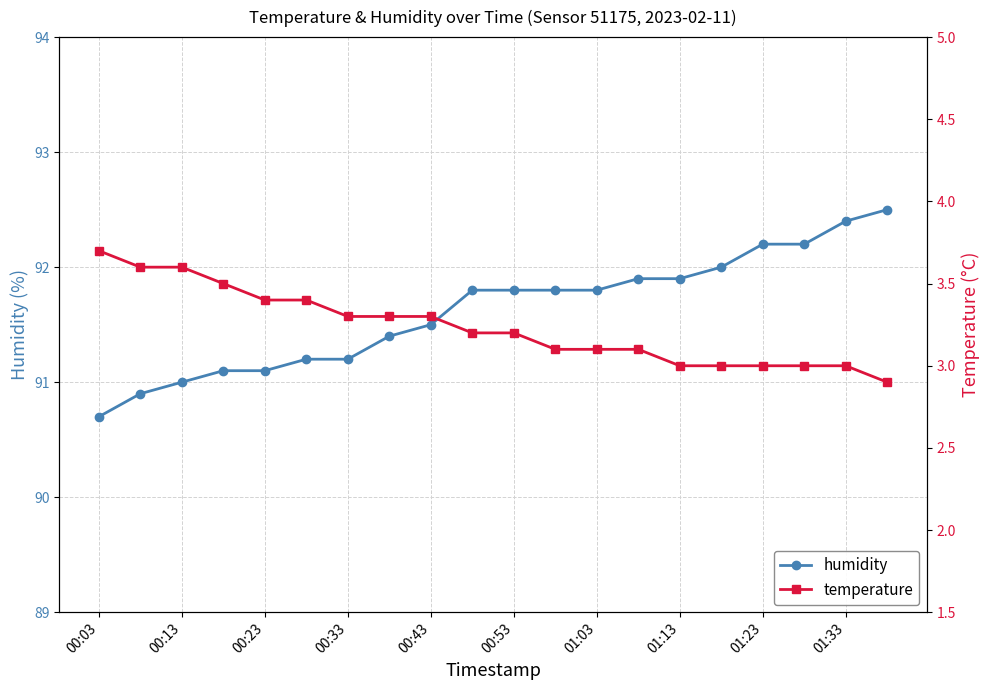

What is the lowest value of the humidity series?

90.7